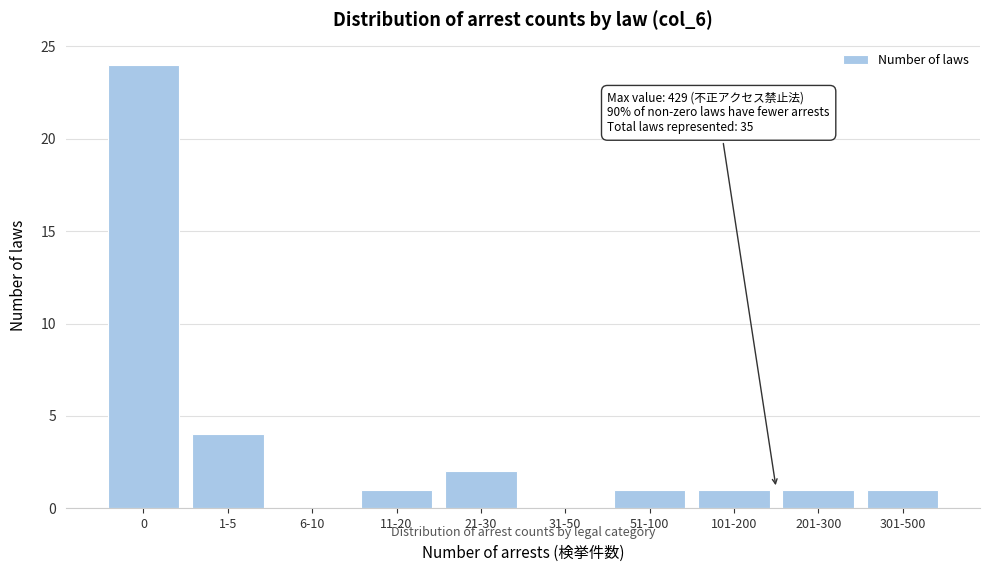

Reading left to right, transcribe all the data shown in this chart.

0=24	1-5=4	6-10=0	11-20=1	21-30=2	31-50=0	51-100=1	101-200=1	201-300=1	301-500=1